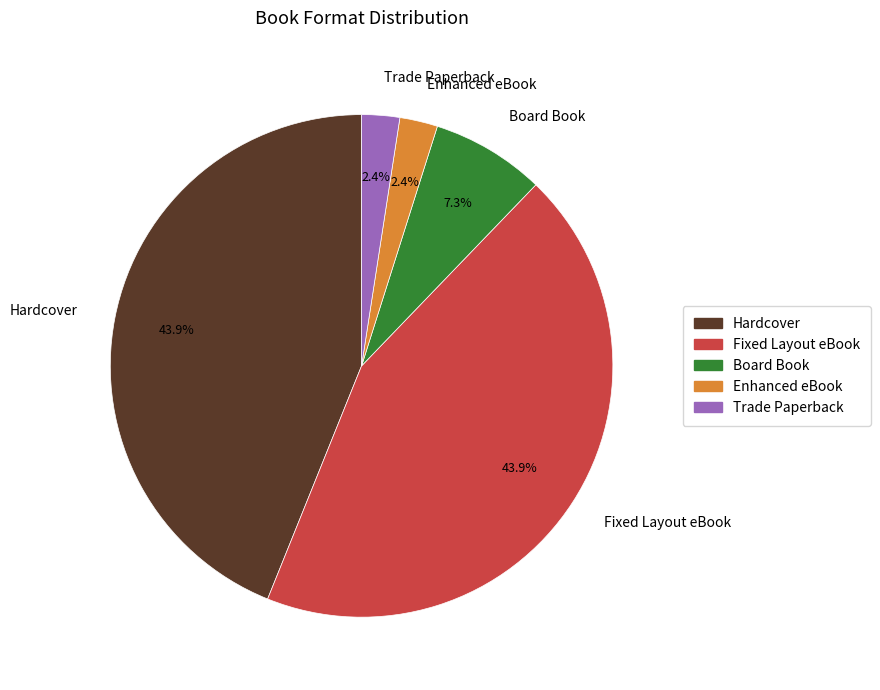

Is Trade Paperback the majority of the pie?

No